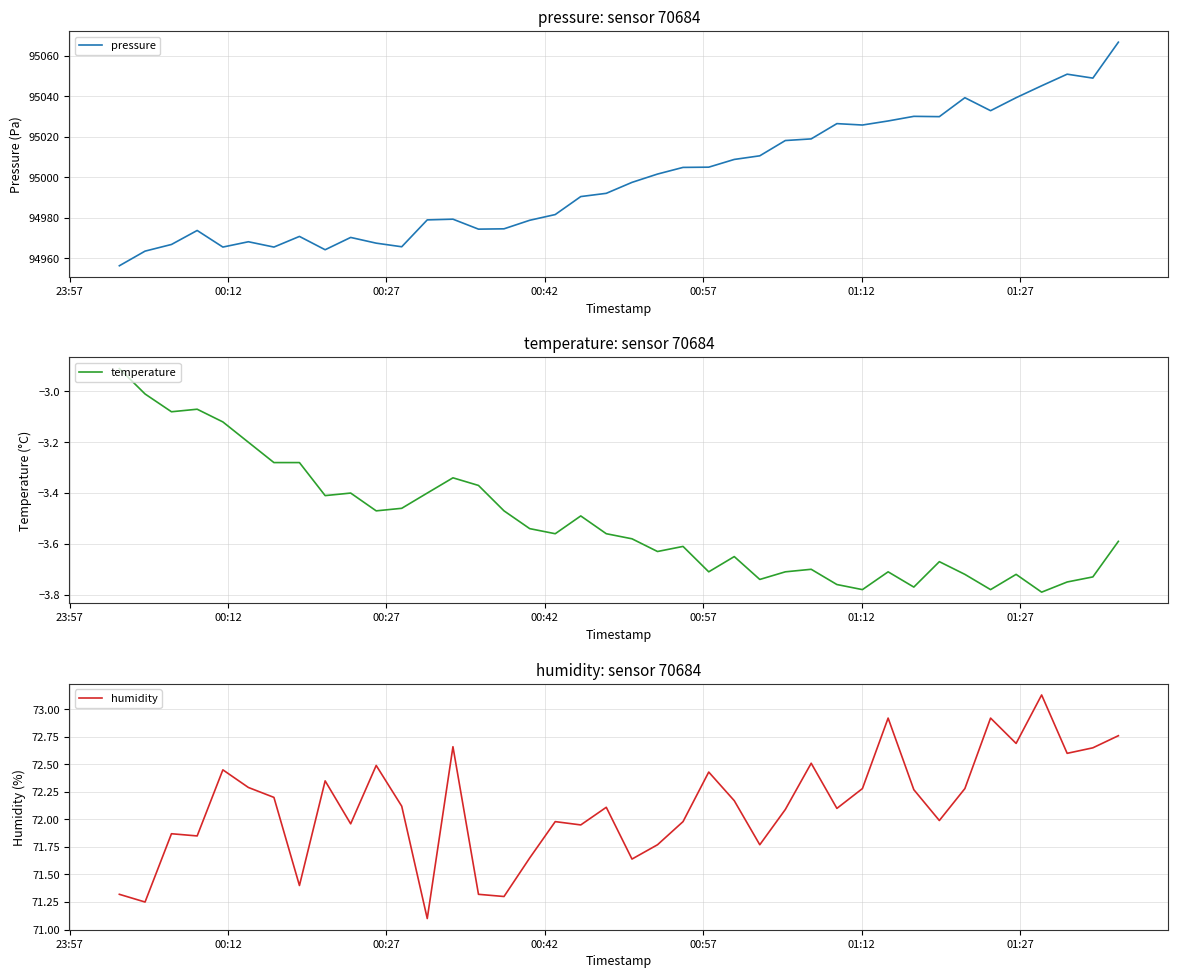

What is the maximum value for pressure?

95066.7